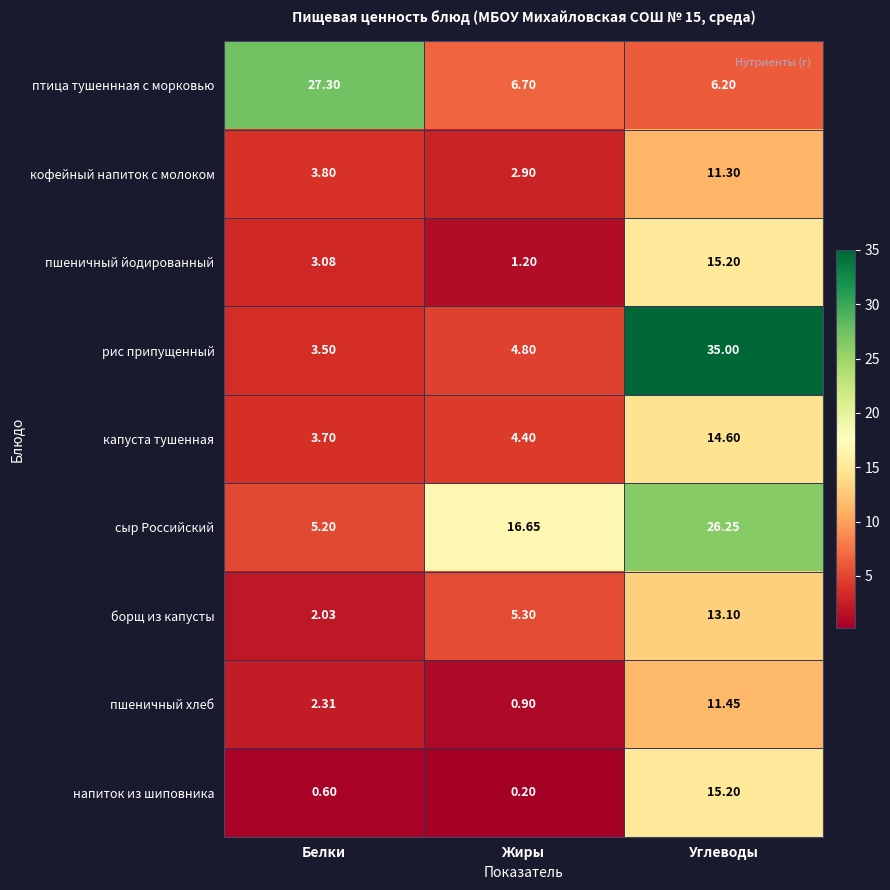

At which category does the chart reach its minimum across all series?

Жиры